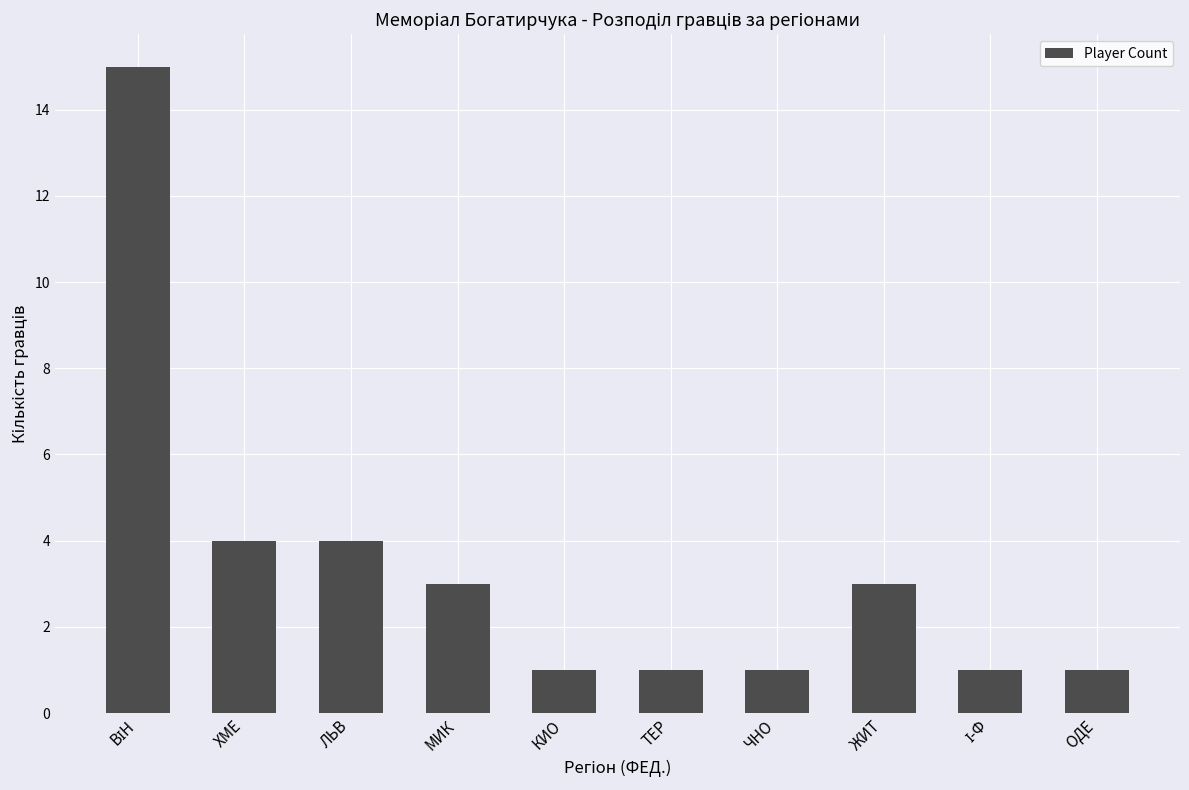

Between ОДЕ and ЛЬВ, which is larger?

ЛЬВ